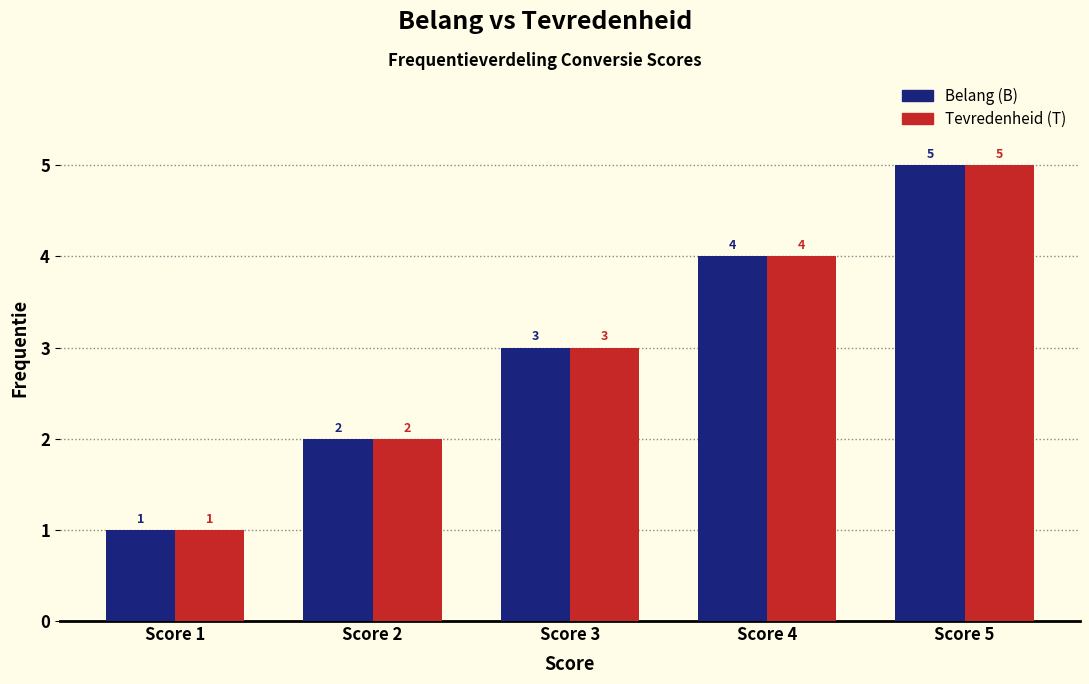

How many values in the Belang (B) series are below 3?

2